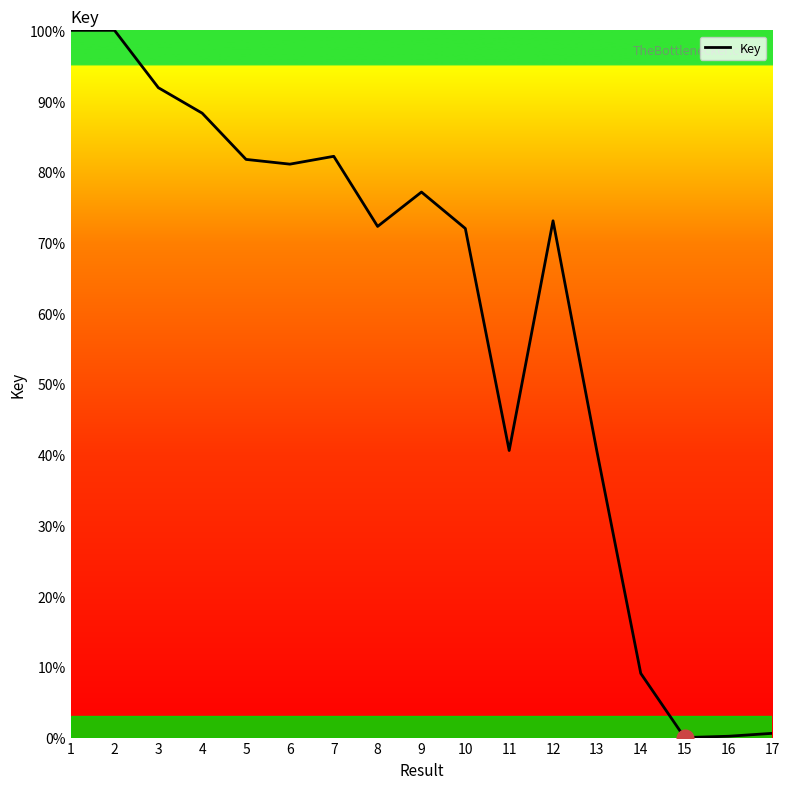

What is the change in value from 11 to 12?

+32.5